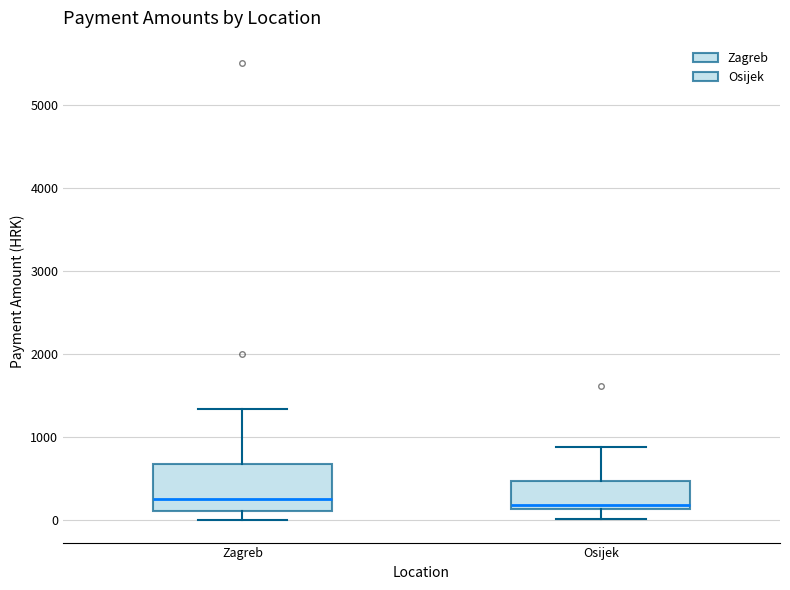

Where does the upper whisker of the box for Osijek end on the y-axis? The values are not printed on the chart, so give them approximately, as read against the axis.

900